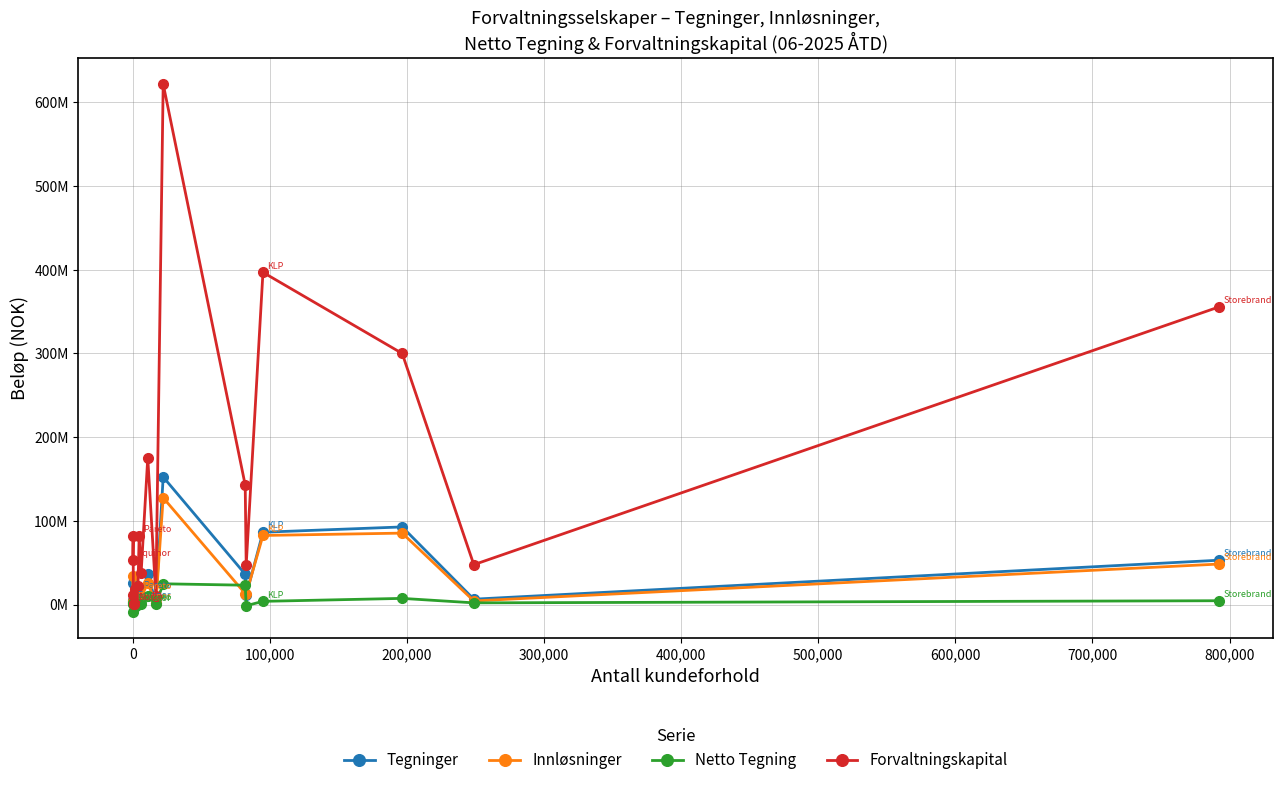

What is the difference between the maximum and minimum values in the Innløsninger series?

127374290